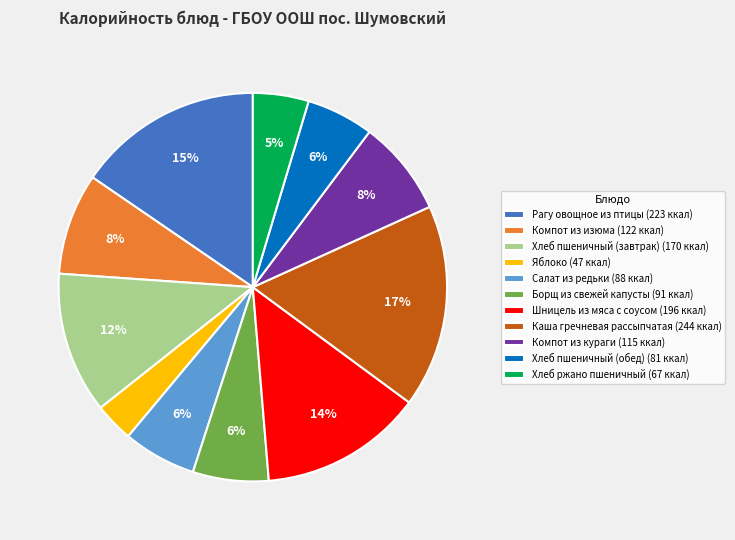

To the nearest percent, what is the difference between the largest and smallest slice percentages?

14%